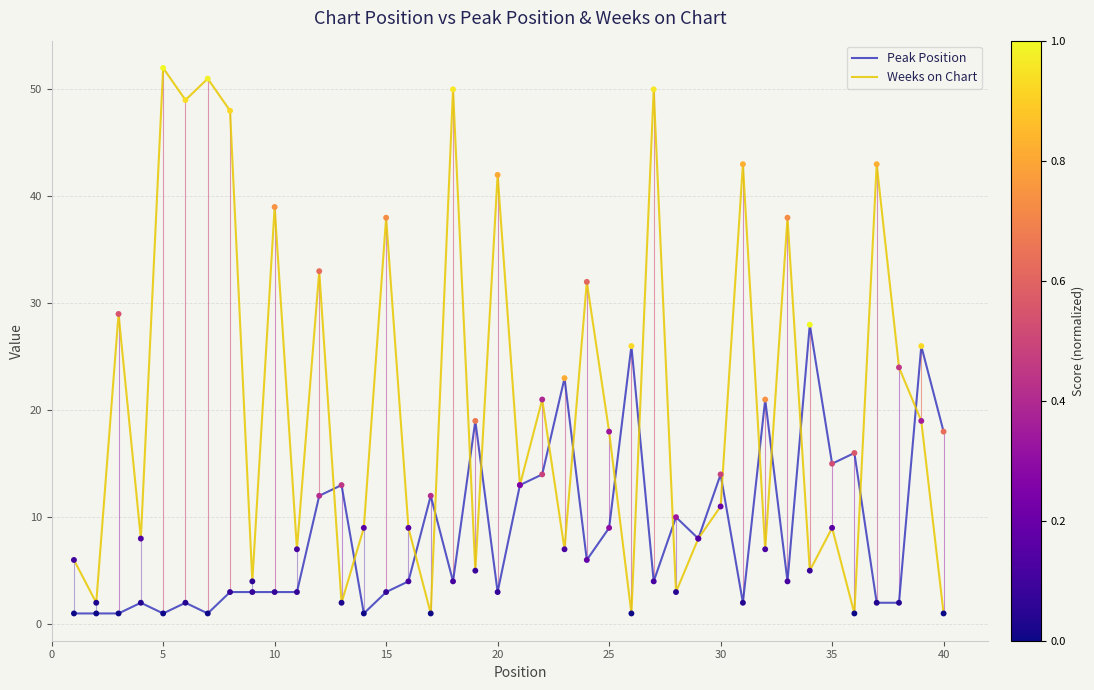

Which series has the largest range (max minus min)?

Weeks on Chart